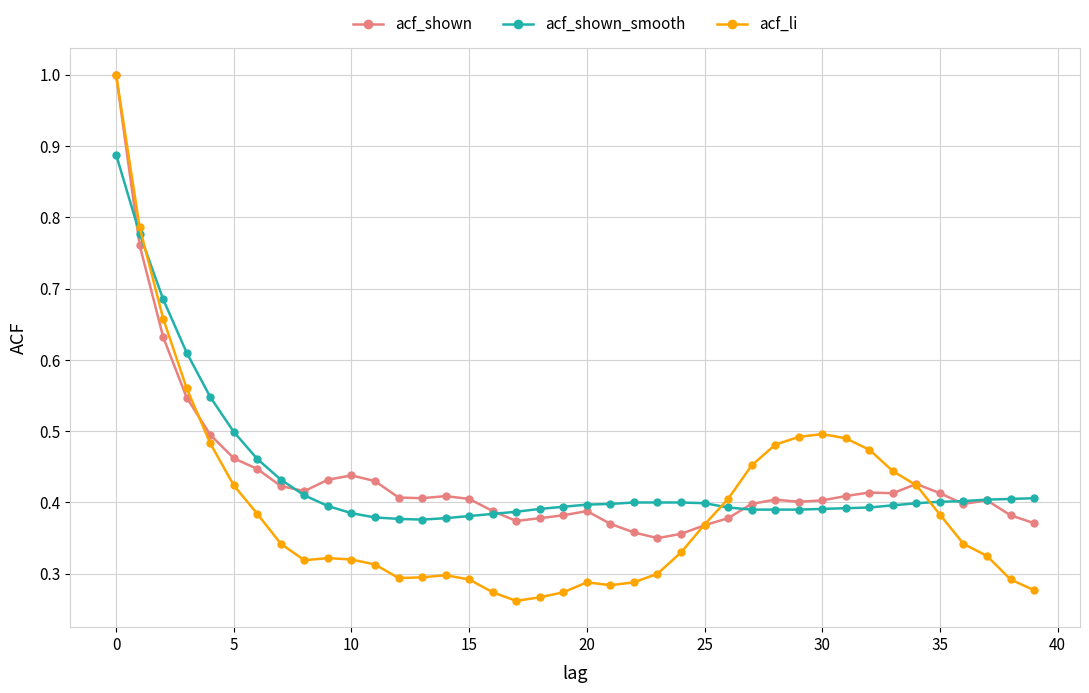

Which series has the widest spread of values?

acf_li